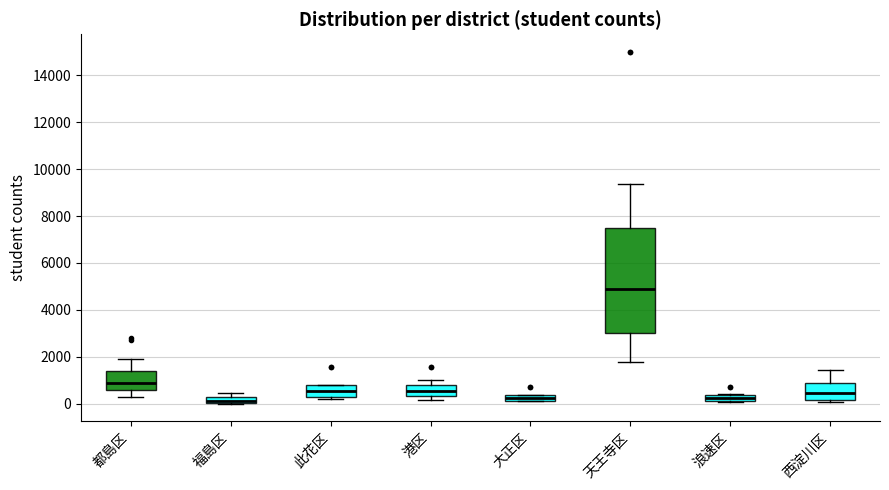

Where does the lower whisker of the box for 都島区 end on the y-axis? The values are not printed on the chart, so give them approximately, as read against the axis.

200